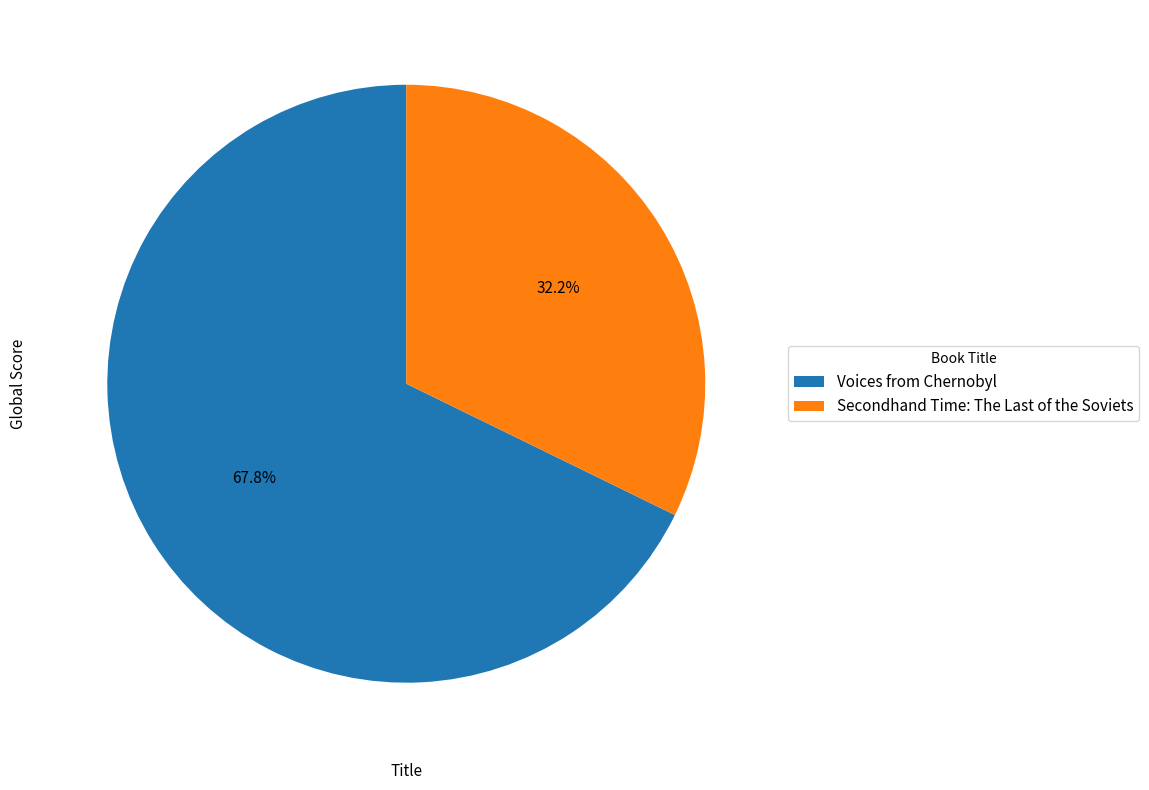

Which category has the biggest portion of the pie?

Voices from Chernobyl